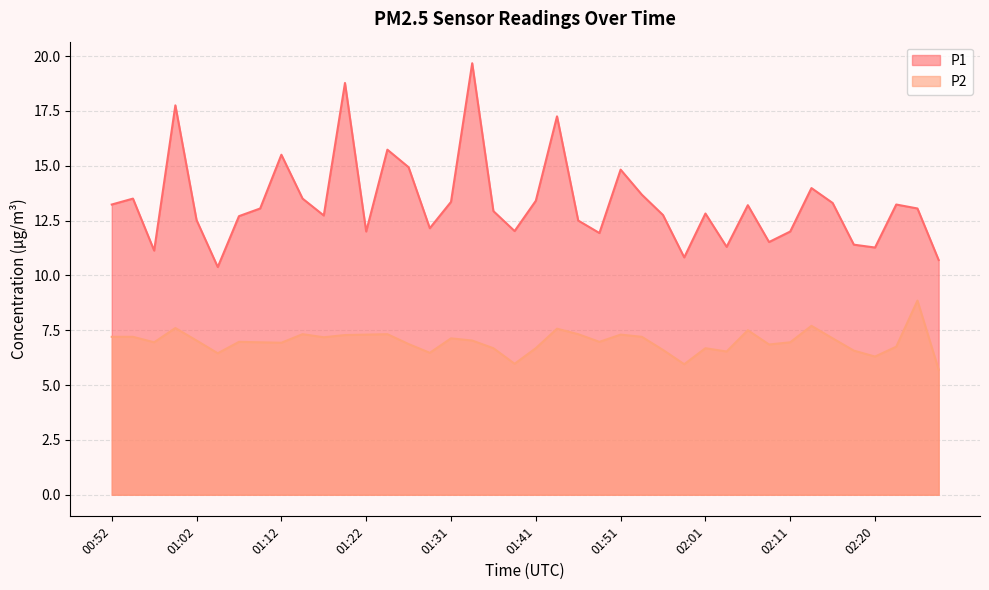

Between 01:29 and 01:41, which series saw the biggest shift?

P1